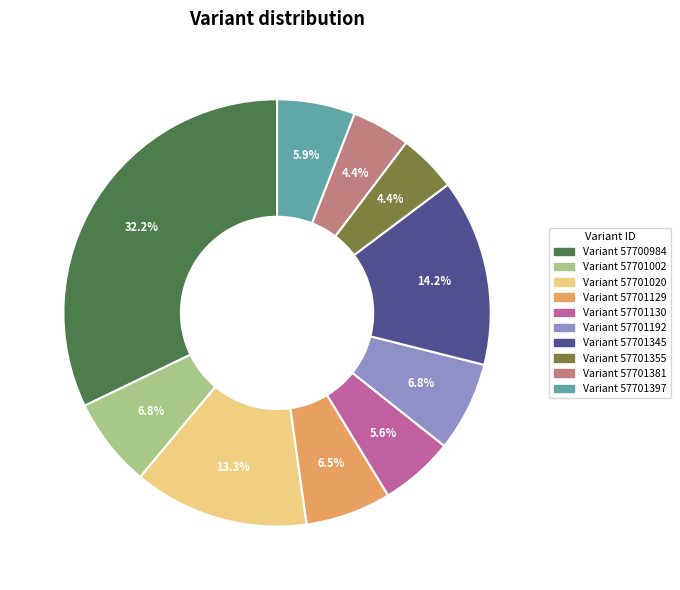

What is the total percentage of Variant 57701130 and Variant 57701020?

18.9%